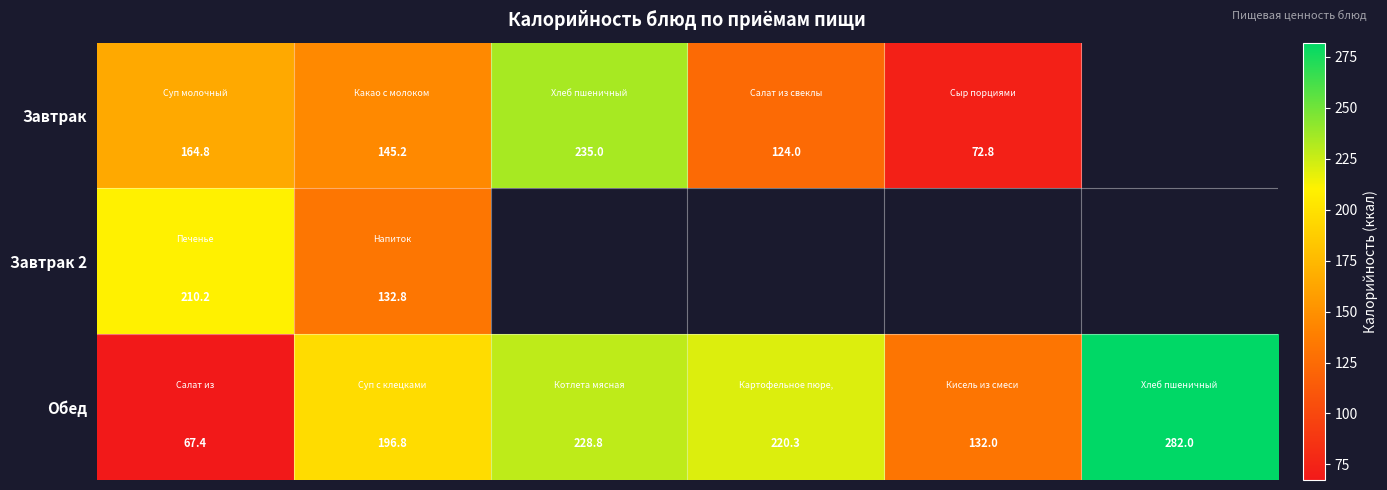

What is the minimum value for Завтрак 2?

132.8